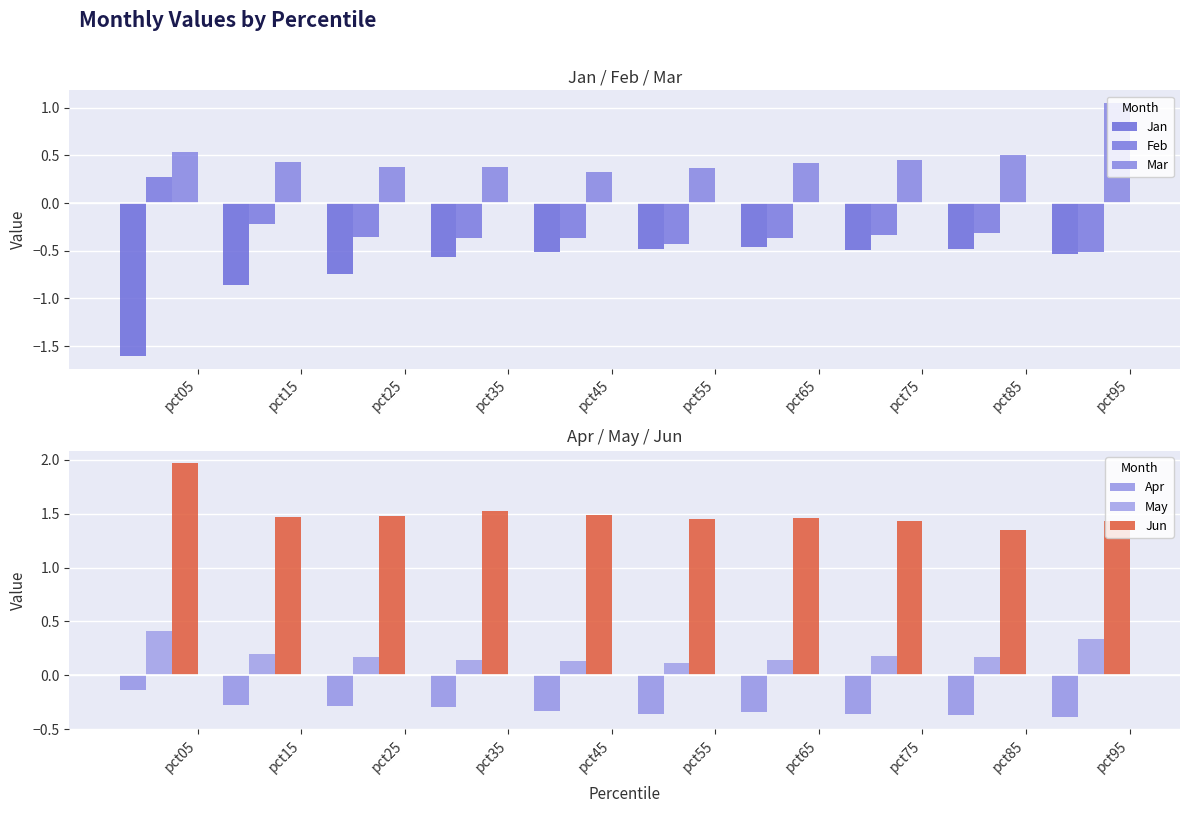

True or false: Jun has a value of 0.3 at pct35.

False